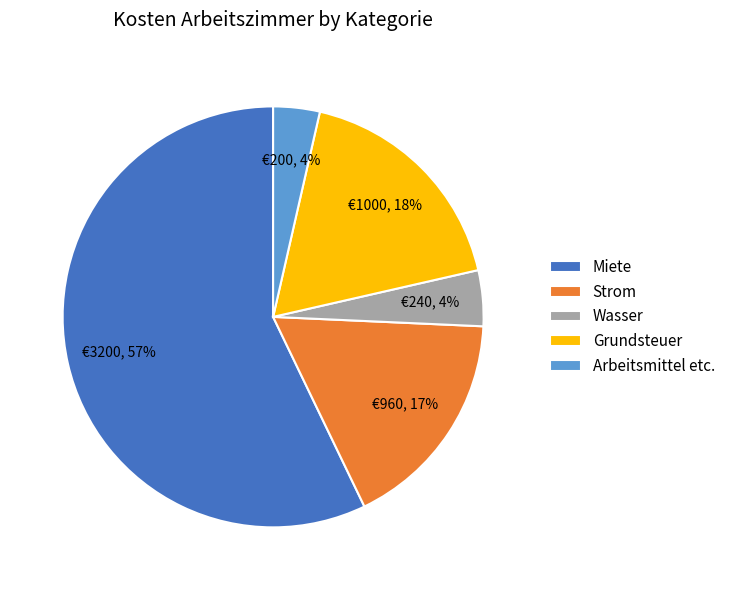

Count the number of slices in the pie.

5